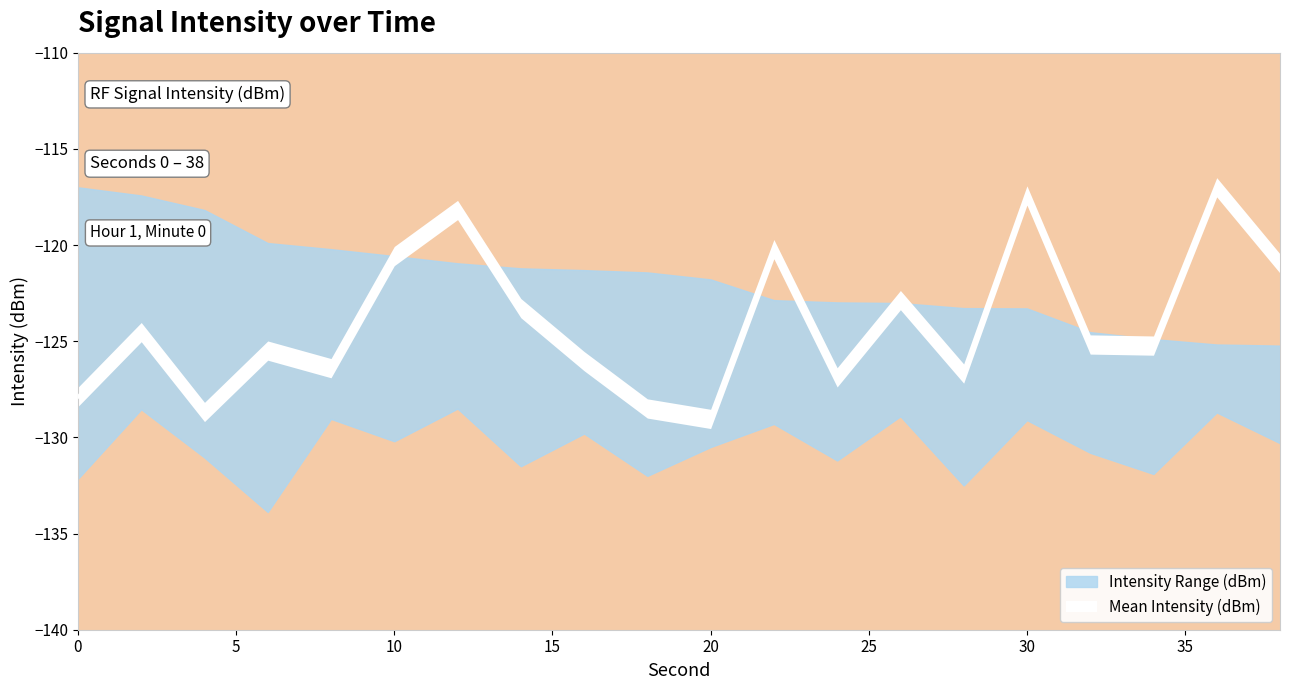

Reading left to right, extract all data points from this chart.

Mean Intensity (dBm): 0=-127.9	2=-124.5	4=-128.7	6=-125.5	8=-126.4	10=-120.6	12=-118.2	14=-123.3	16=-126.0	18=-128.5	20=-129.0	22=-120.2	24=-126.9	26=-122.9	28=-126.7	30=-117.4	32=-125.2	34=-125.2	36=-117.0	38=-121.0
Min Intensity (dBm): 0=-132.2	2=-128.5	4=-131.0	6=-133.9	8=-129.0	10=-130.2	12=-128.5	14=-131.5	16=-129.8	18=-132.0	20=-130.5	22=-129.3	24=-131.2	26=-128.9	28=-132.5	30=-129.1	32=-130.8	34=-131.9	36=-128.7	38=-130.3
Max Intensity (dBm): 0=-117.0	2=-117.4	4=-118.2	6=-119.9	8=-120.2	10=-120.6	12=-120.9	14=-121.2	16=-121.3	18=-121.4	20=-121.8	22=-122.9	24=-123.0	26=-123.0	28=-123.3	30=-123.3	32=-124.5	34=-124.9	36=-125.2	38=-125.2